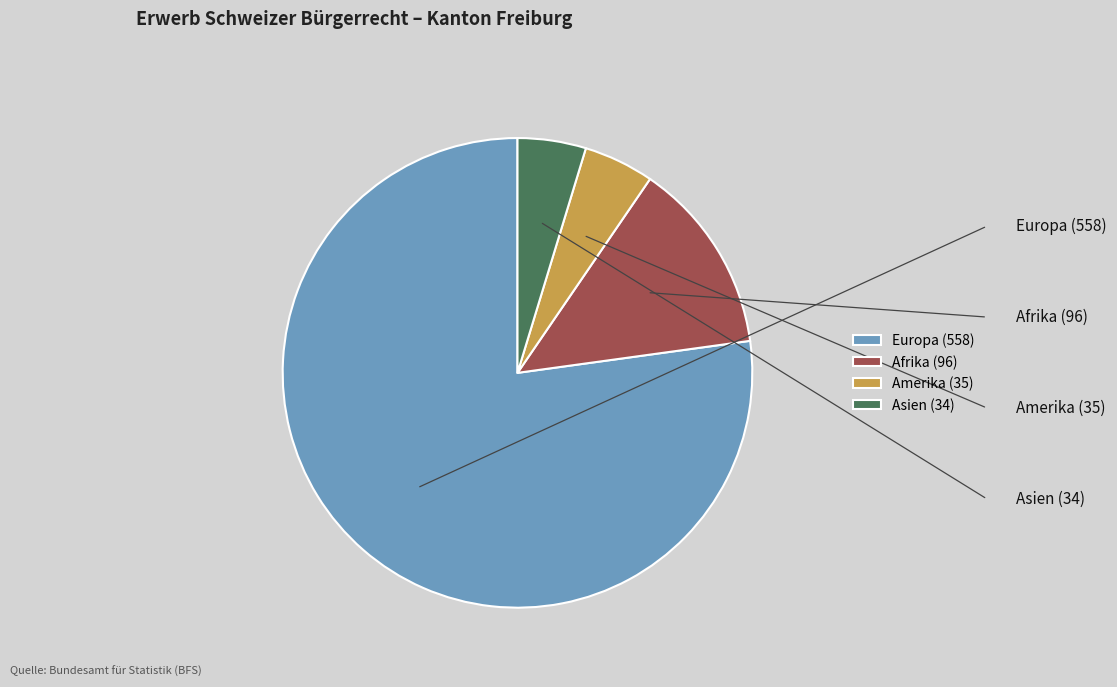

Approximately how many times larger is the value at Europa compared to Afrika?

5.8